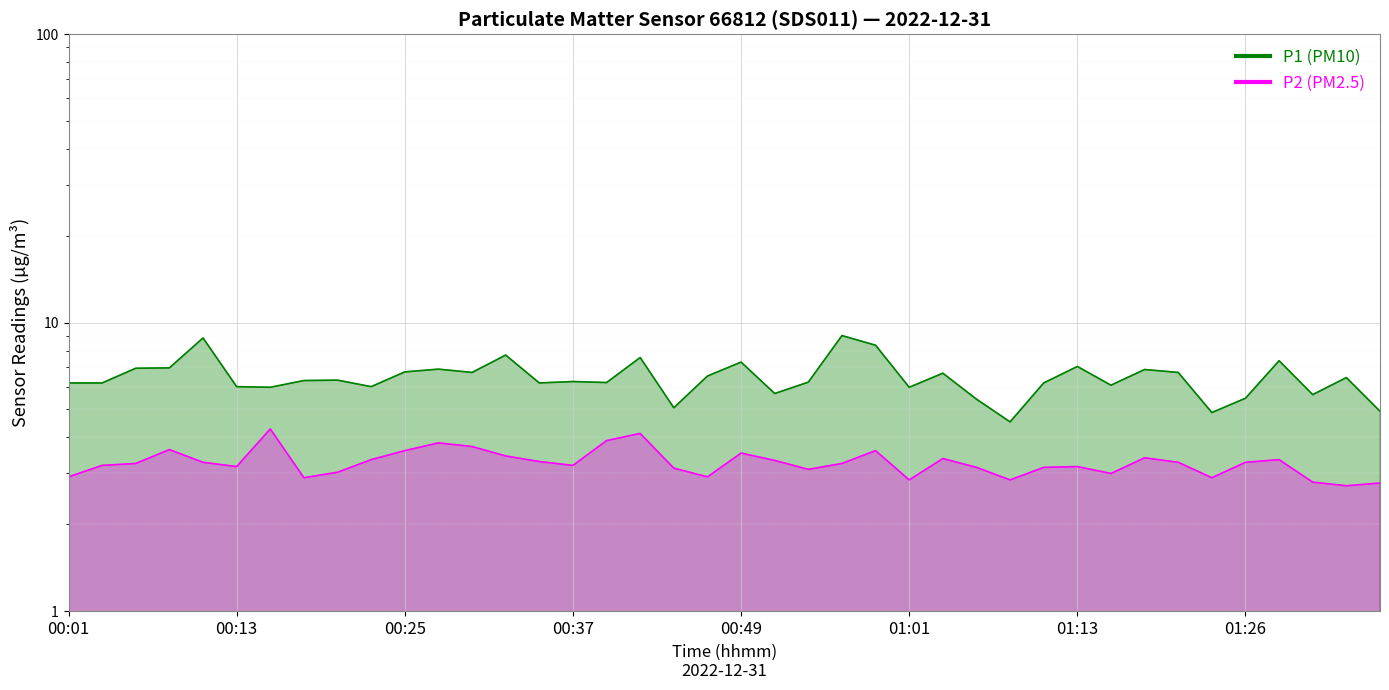

What is the label of the 2nd point from the left?

00:03